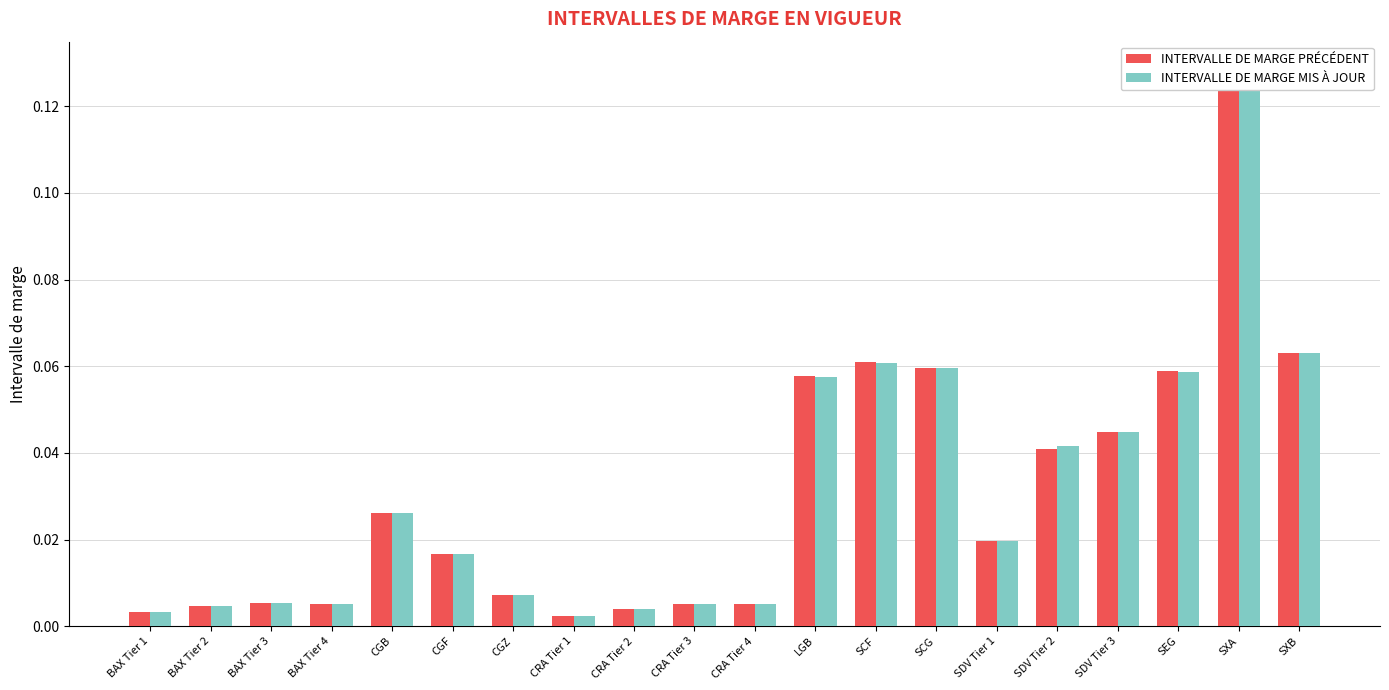

Between SCG and SDV Tier 3, which is larger?

SCG